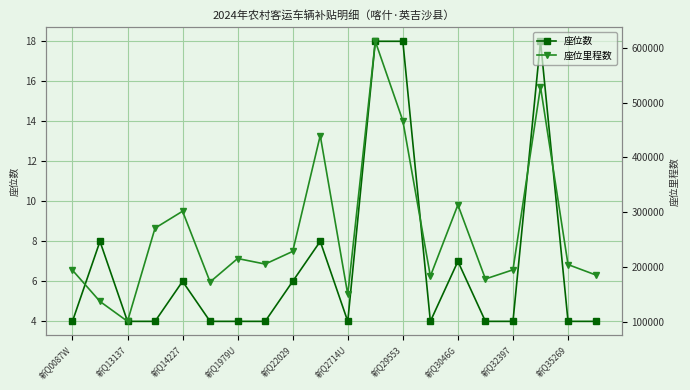

Rank the series by their maximum value, from lowest to highest.

座位数, 座位里程数